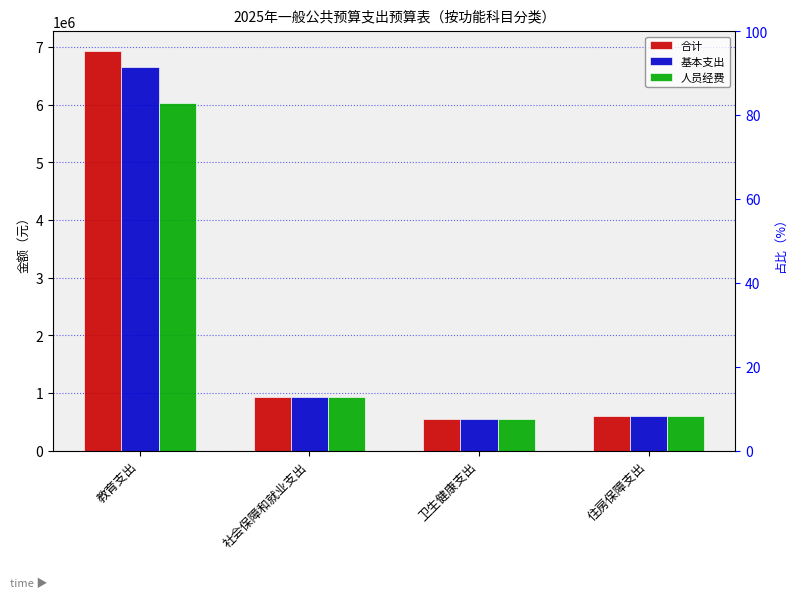

What are all the series names shown in the legend?

合计, 基本支出, 人员经费